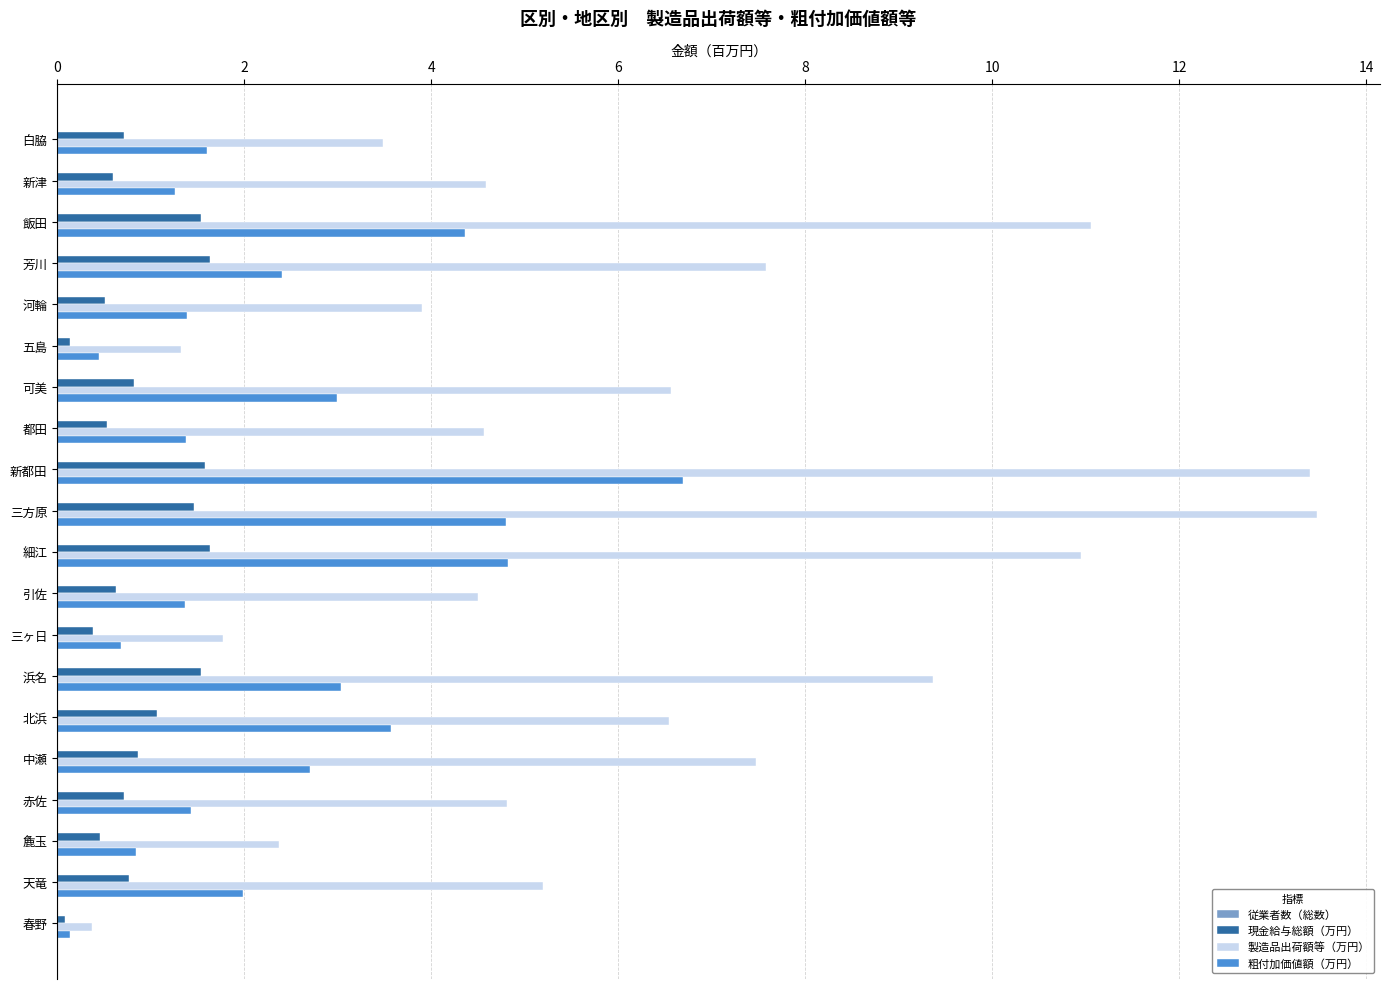

What is the sum of all 製造品出荷額等（万円） values?

123.3